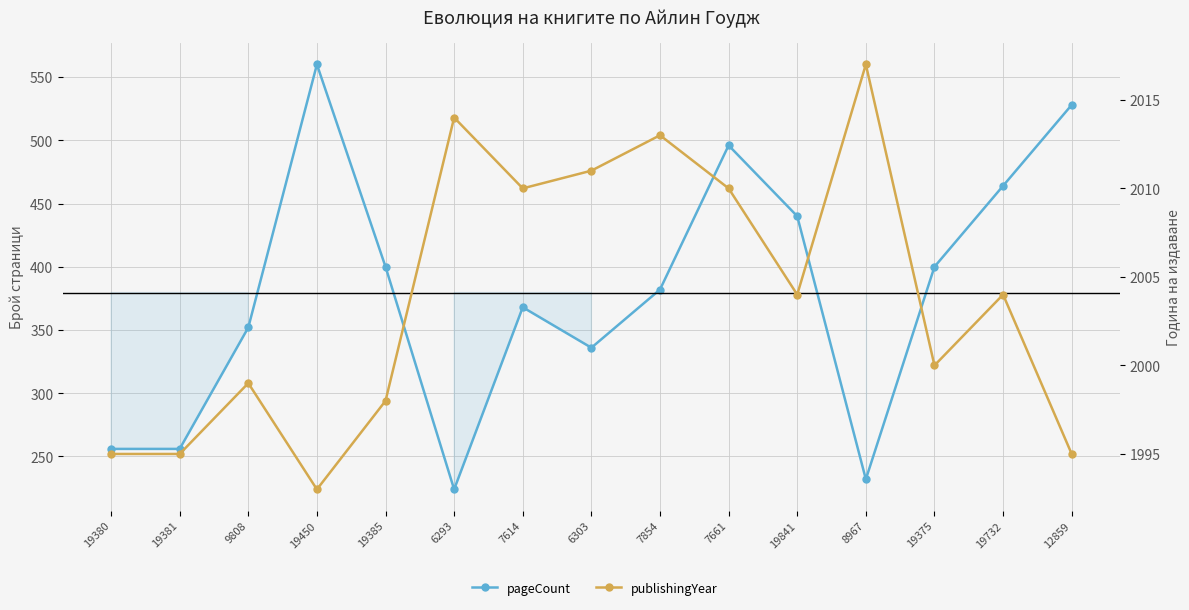

Is it true that publishingYear equals 3552 at 6303?

False